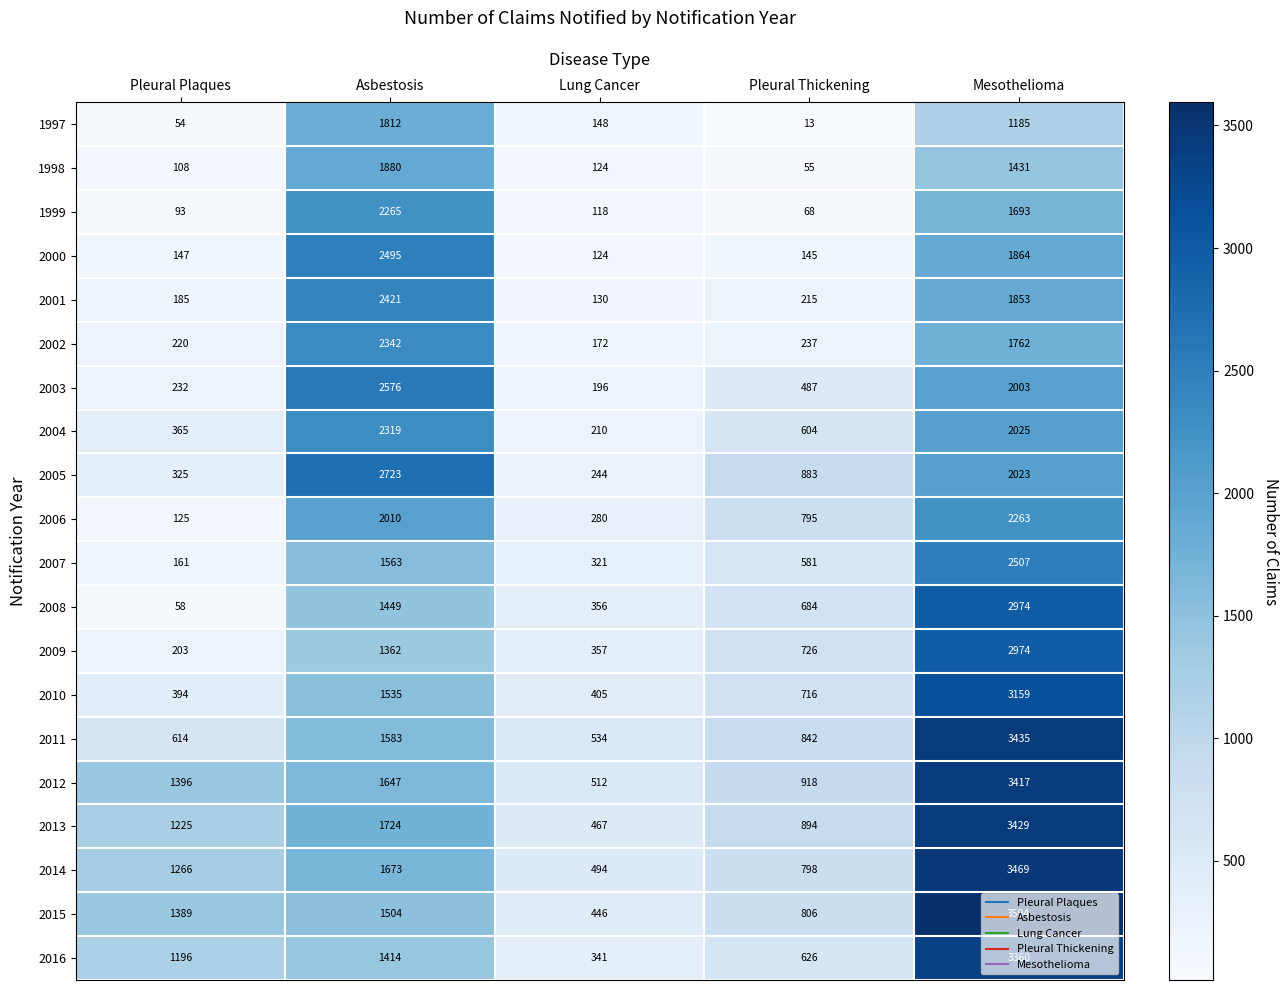

Where is 2014 nearest to the value 1981?

Asbestosis